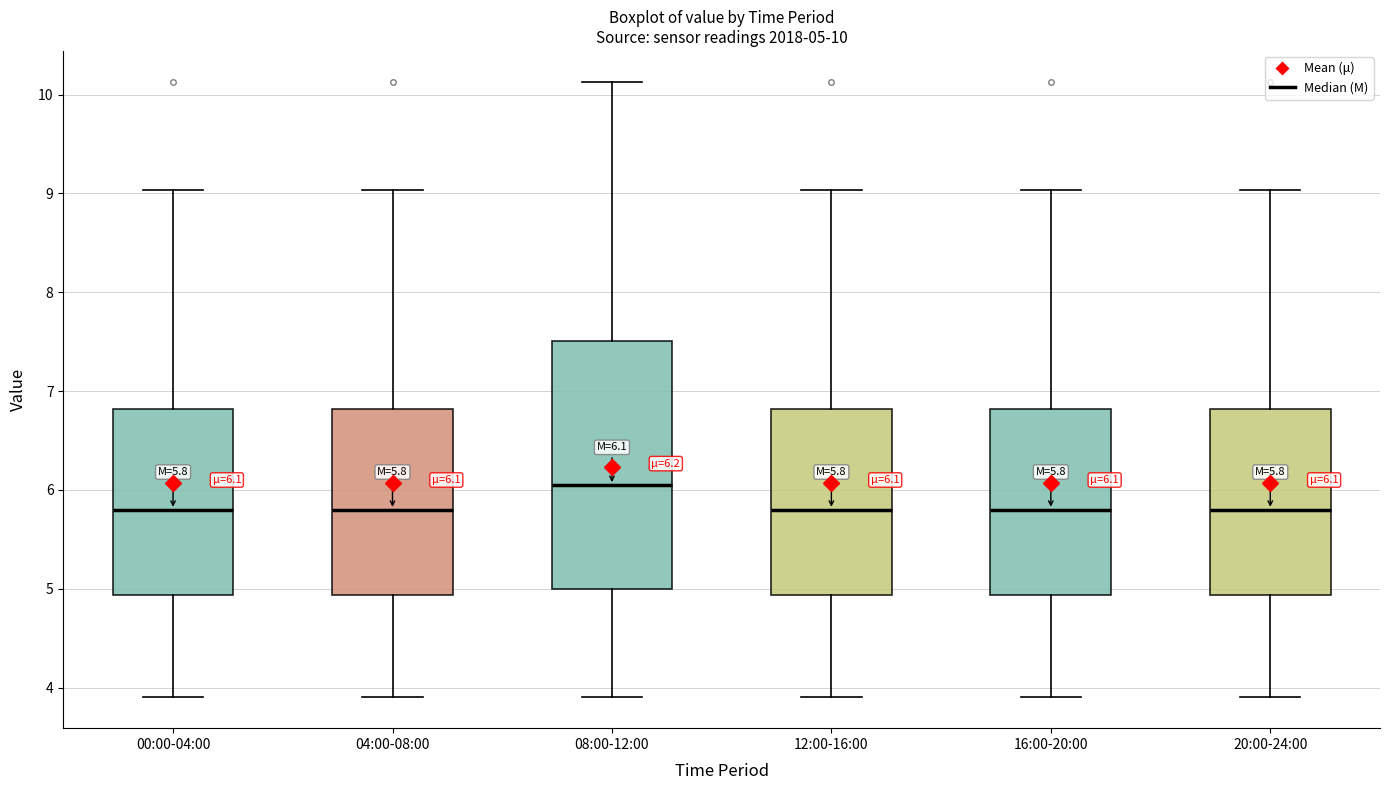

Which box is the tallest, from its lower edge to its upper edge?

08:00-12:00